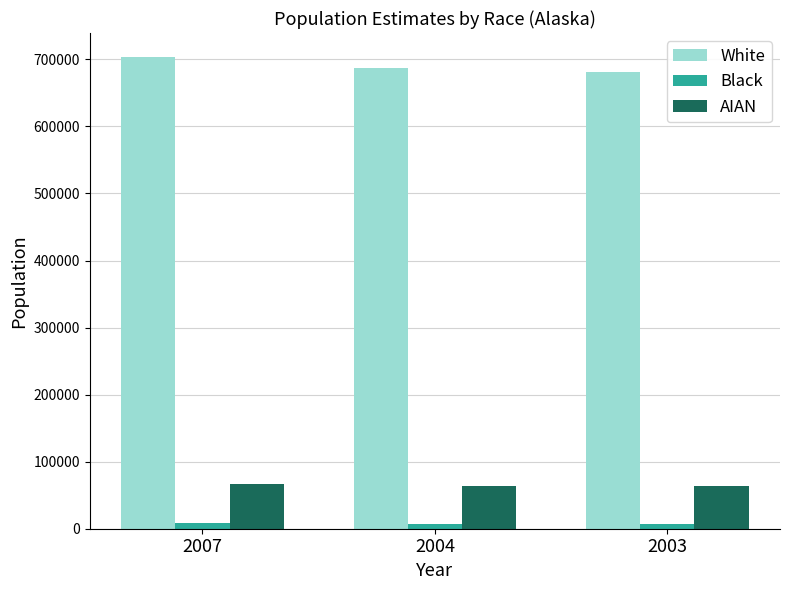

Is the value of White at 2007 greater than the value of Black at 2003?

Yes